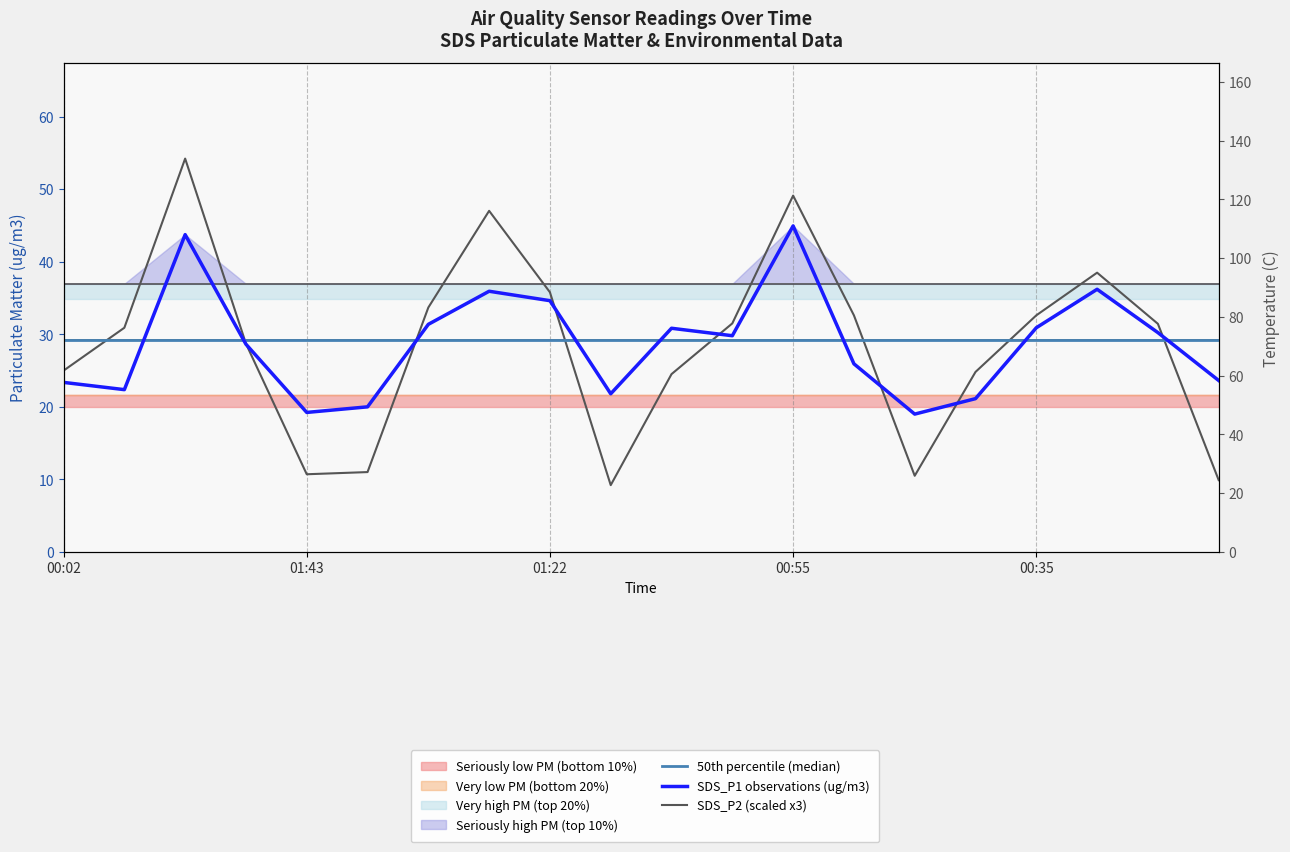

Between 11 and 13, which is larger?

11